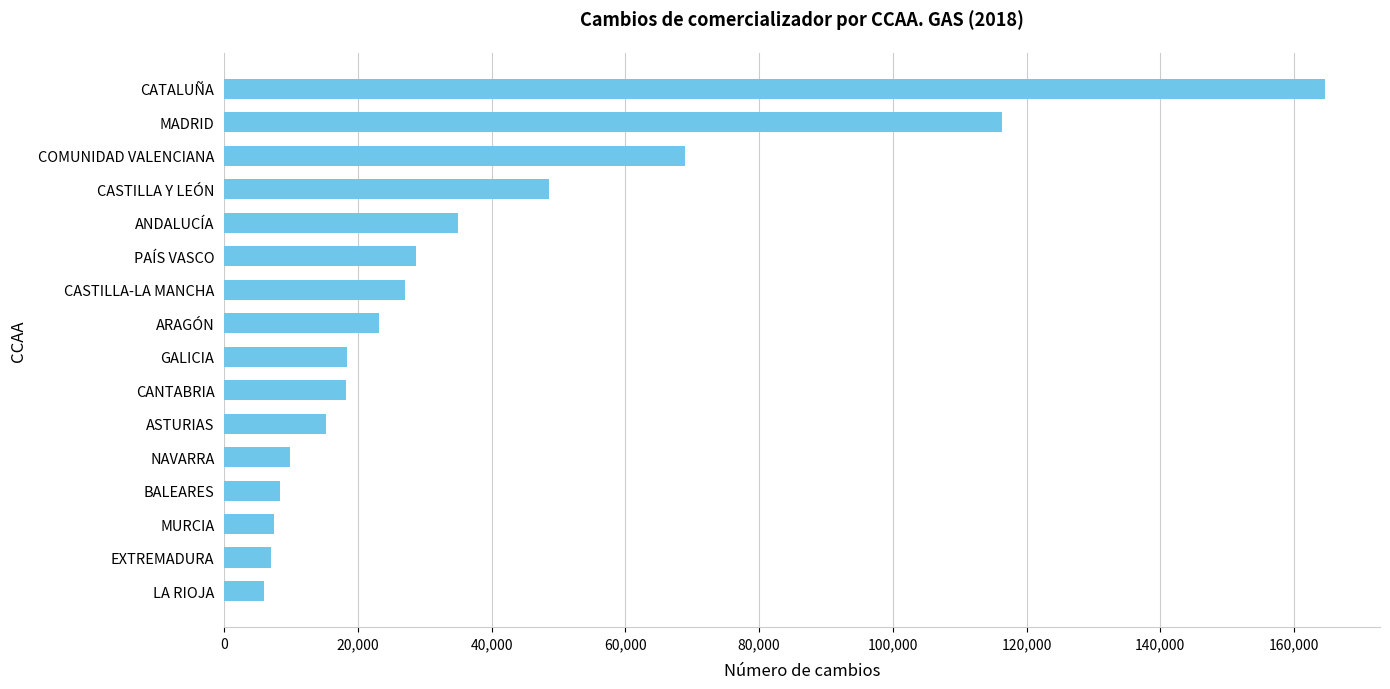

The chart shows a value of 24632 at GALICIA. True or false?

False